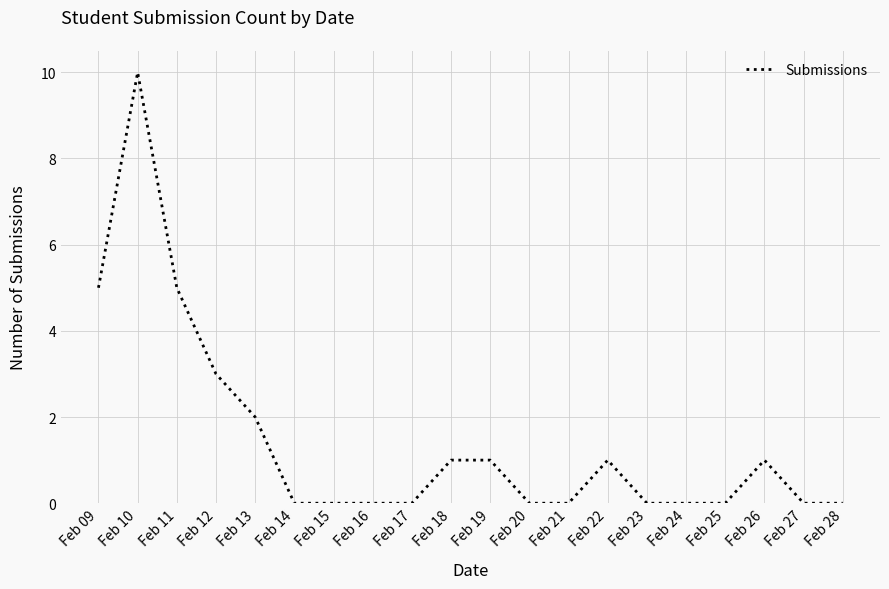

Reading left to right, list all the values displayed in this chart.

Feb 09=5	Feb 10=10	Feb 11=5	Feb 12=3	Feb 13=2	Feb 14=0	Feb 15=0	Feb 16=0	Feb 17=0	Feb 18=1	Feb 19=1	Feb 20=0	Feb 21=0	Feb 22=1	Feb 23=0	Feb 24=0	Feb 25=0	Feb 26=1	Feb 27=0	Feb 28=0